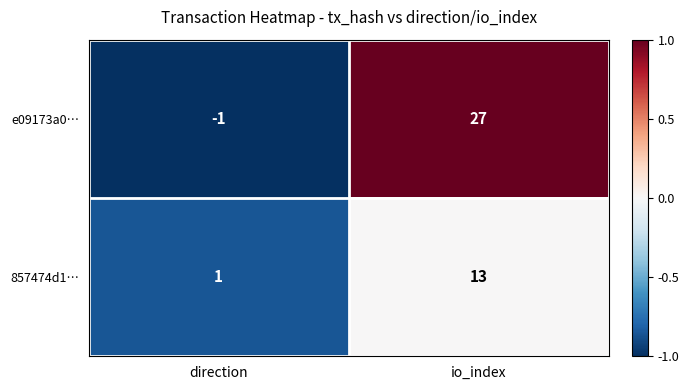

Rank the series at io_index from lowest to highest value.

857474d1…, e09173a0…